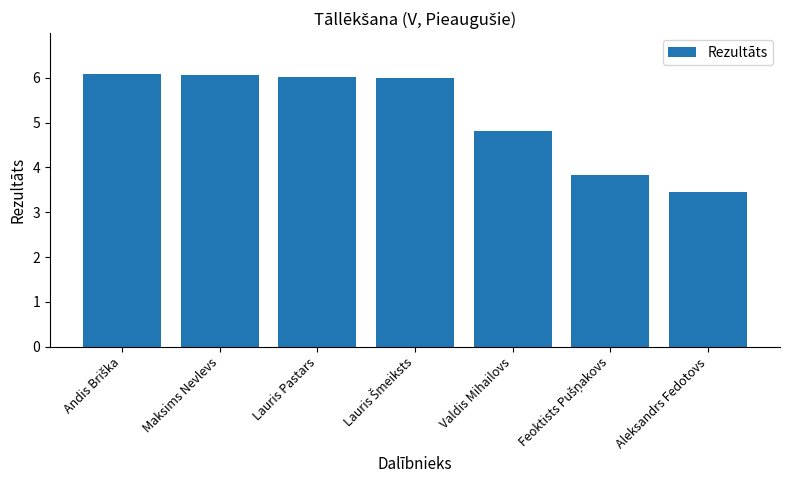

Approximately how many times larger is the value at Maksims Nevlevs compared to Aleksandrs Fedotovs?

1.7